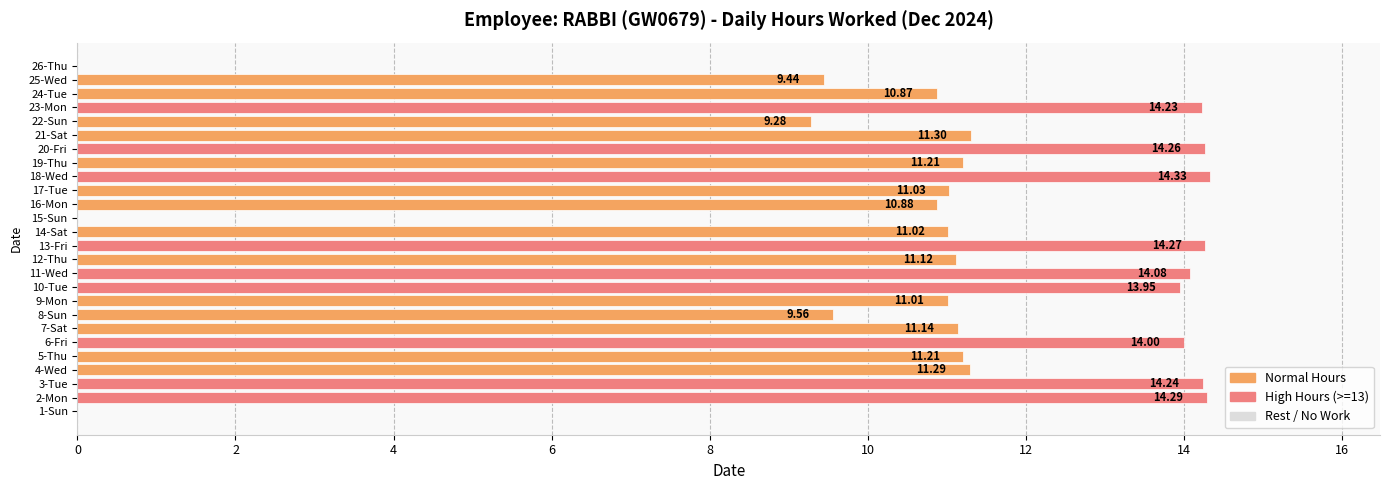

What is the ratio of the value at 21-Sat to the value at 4-Wed?

1.0